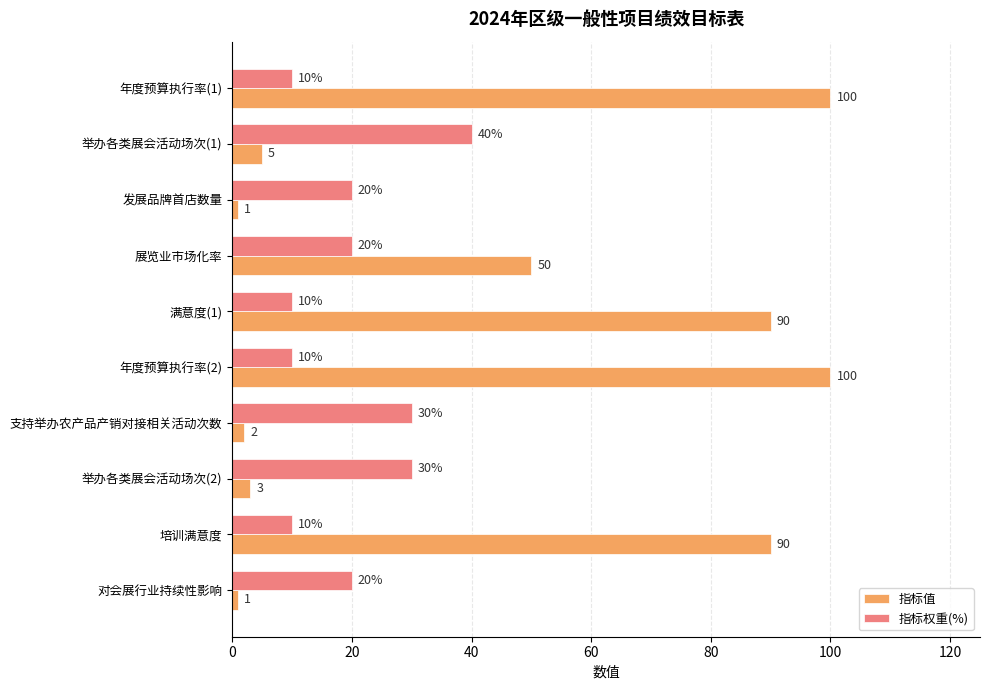

At how many categories does at least one series exceed 67?

4